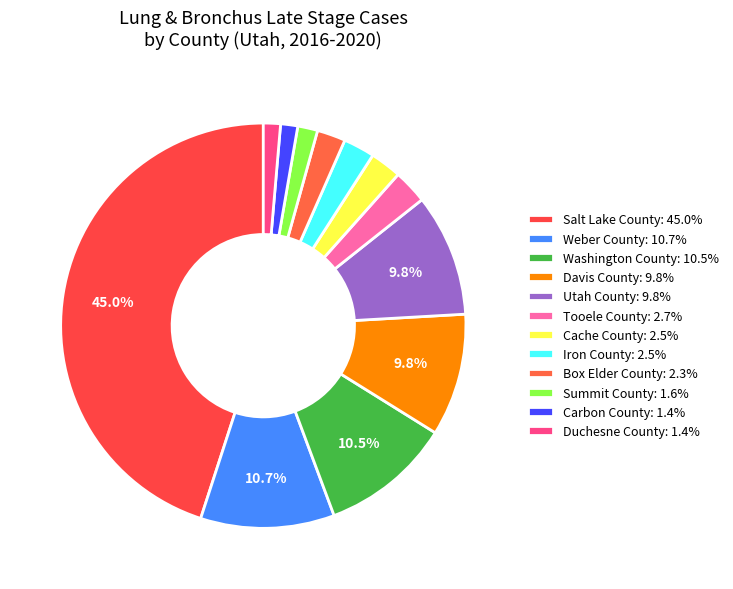

Rank the categories by value from highest to lowest.

Salt Lake County, Weber County, Washington County, Davis County, Utah County, Tooele County, Cache County, Iron County, Box Elder County, Summit County, Carbon County, Duchesne County